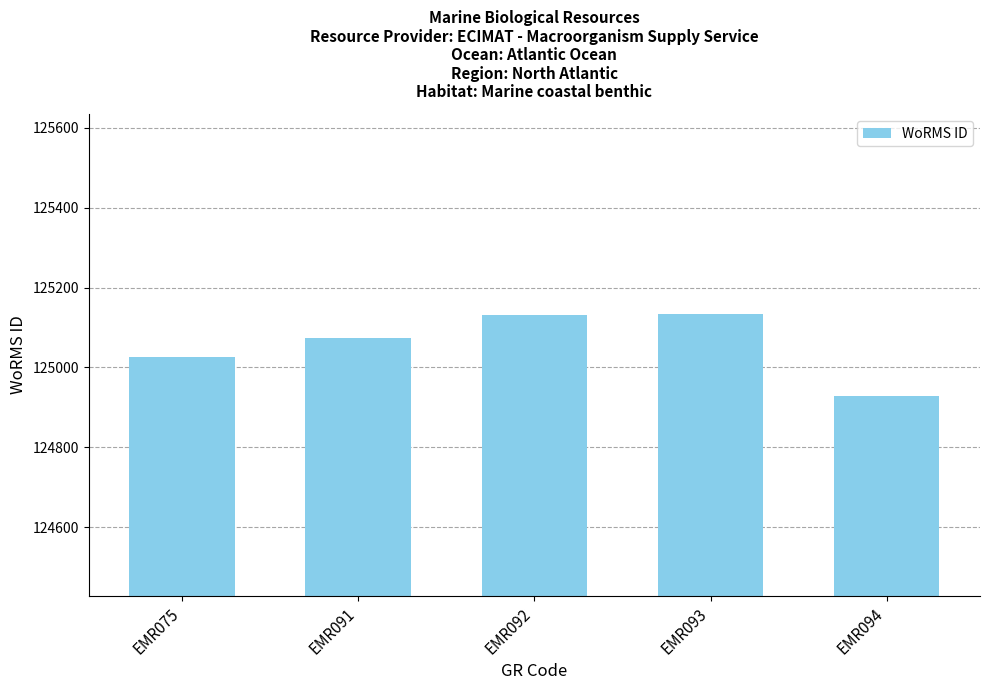

What is the difference between the values at EMR094 and EMR091?

144